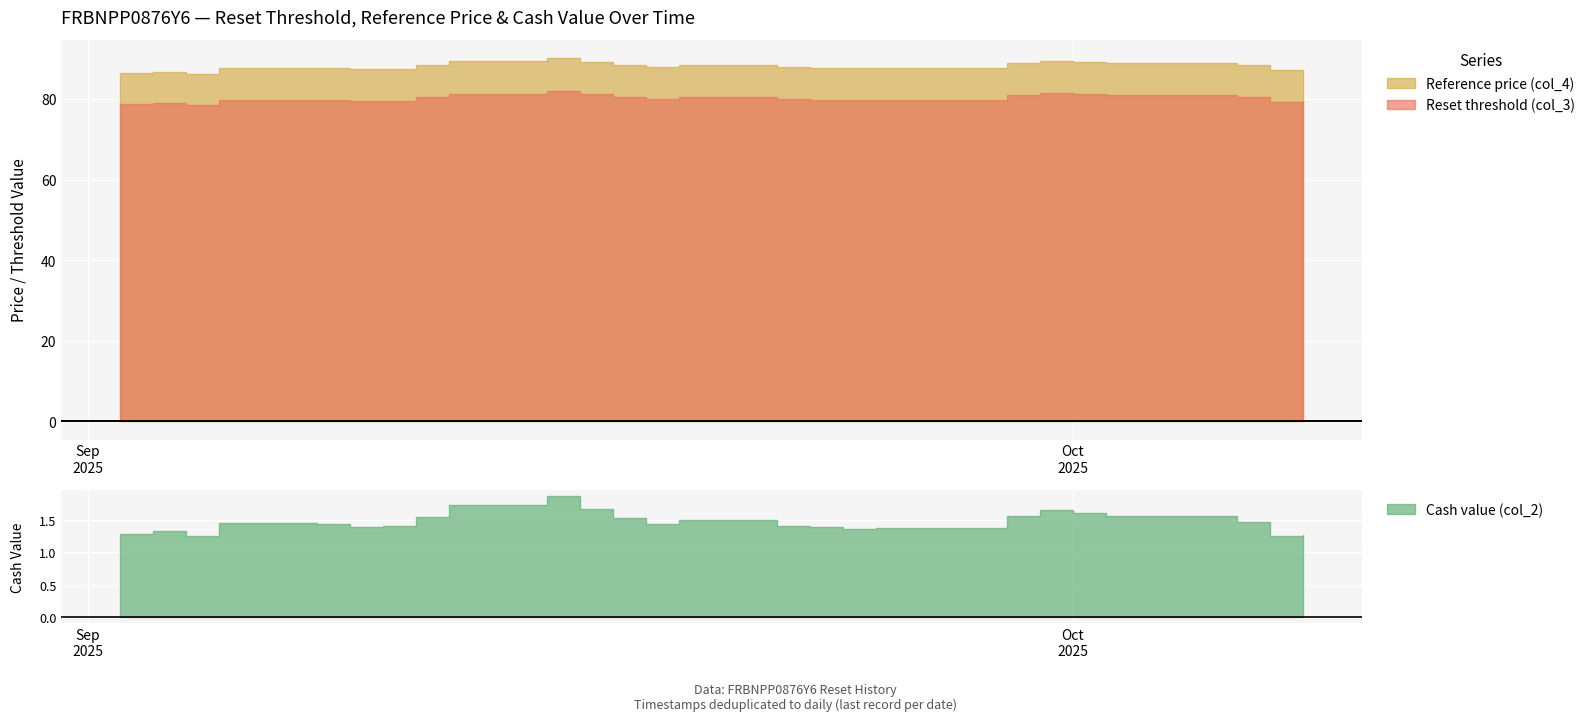

What is the total value across all series at 2025-09-25?

168.8